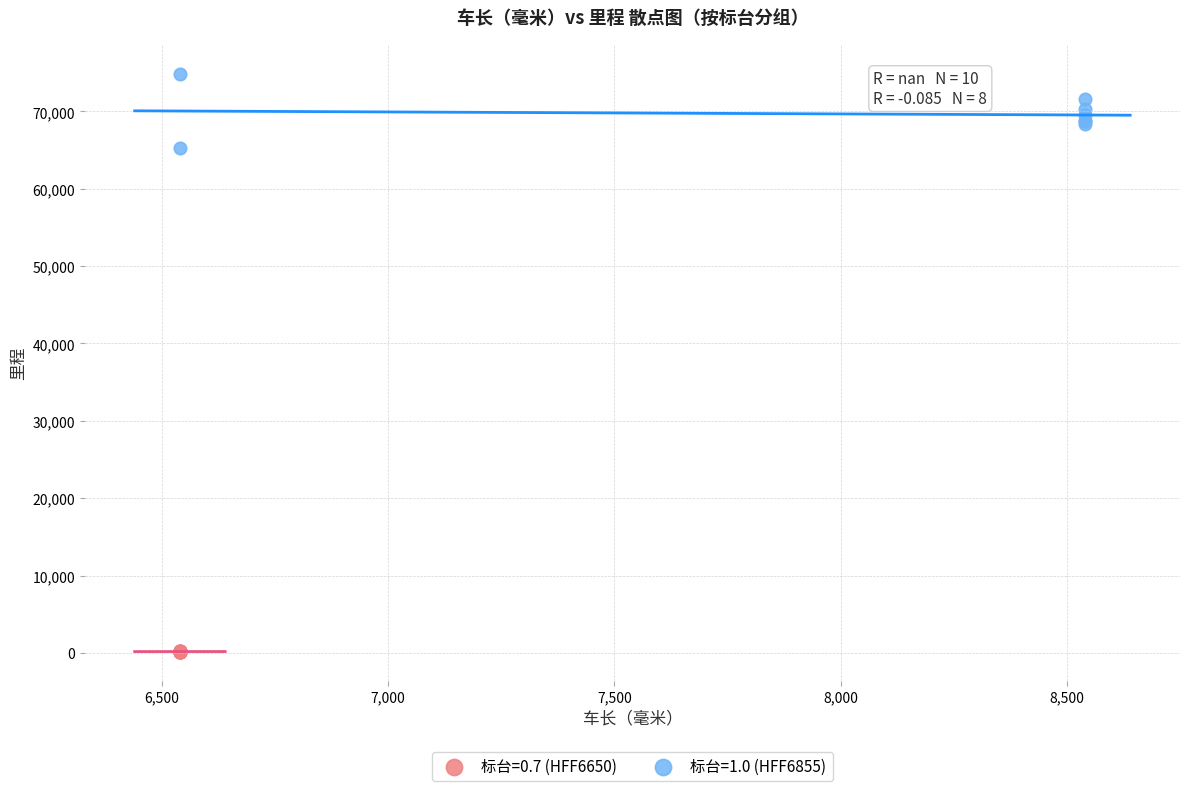

Which series reaches the maximum Y coordinate?

标台=1.0 (HFF6855)